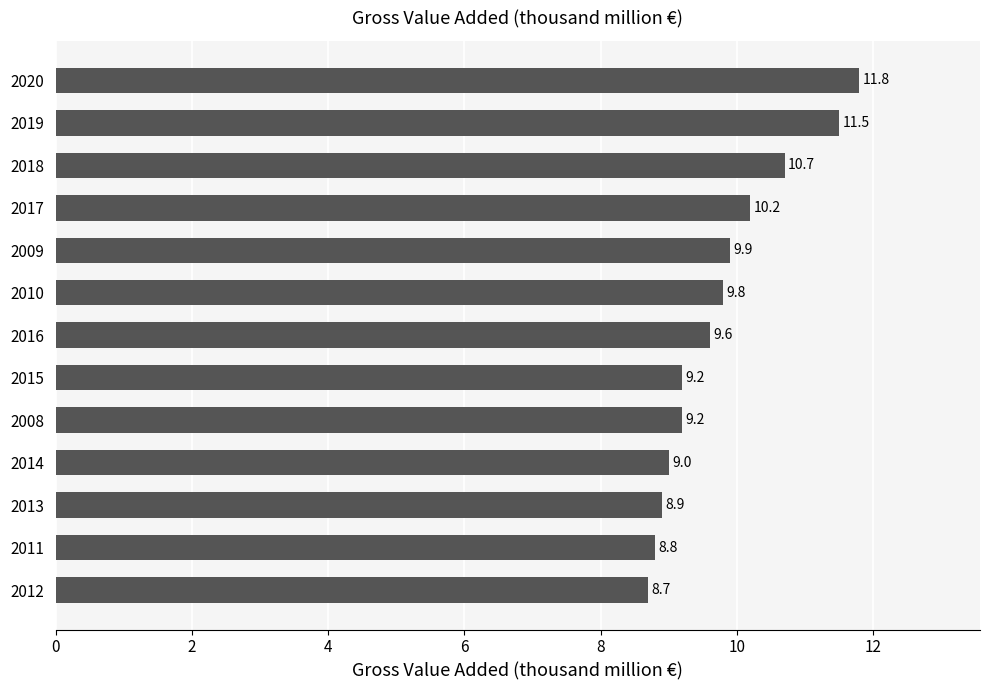

Reading bottom to top, transcribe all the data shown in this chart.

2012=8.7	2011=8.8	2013=8.9	2014=9.0	2008=9.2	2015=9.2	2016=9.6	2010=9.8	2009=9.9	2017=10.2	2018=10.7	2019=11.5	2020=11.8